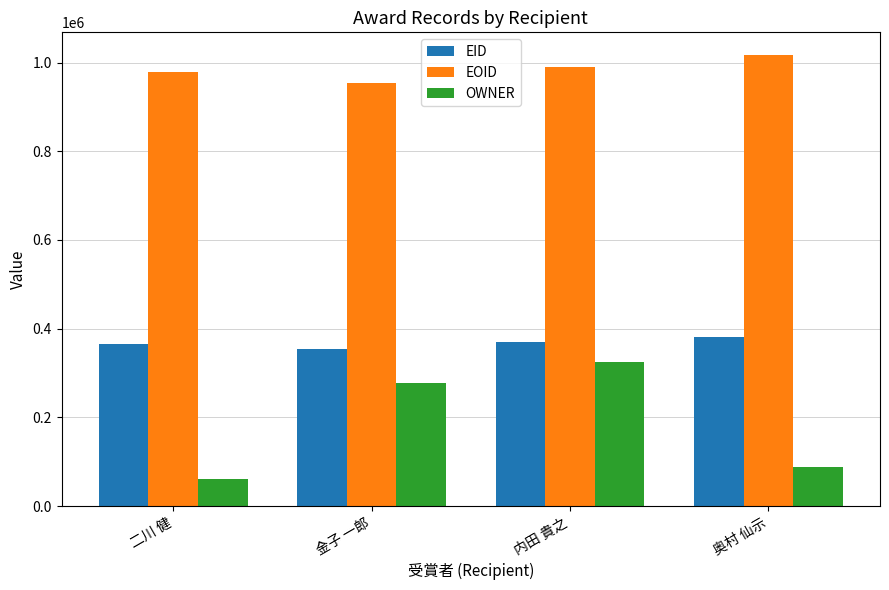

Reading left to right, transcribe all the data shown in this chart.

EID: 365856	355027	370843	381036
EOID: 979889	953690	990482	1017432
OWNER: 60150	277610	323763	87395